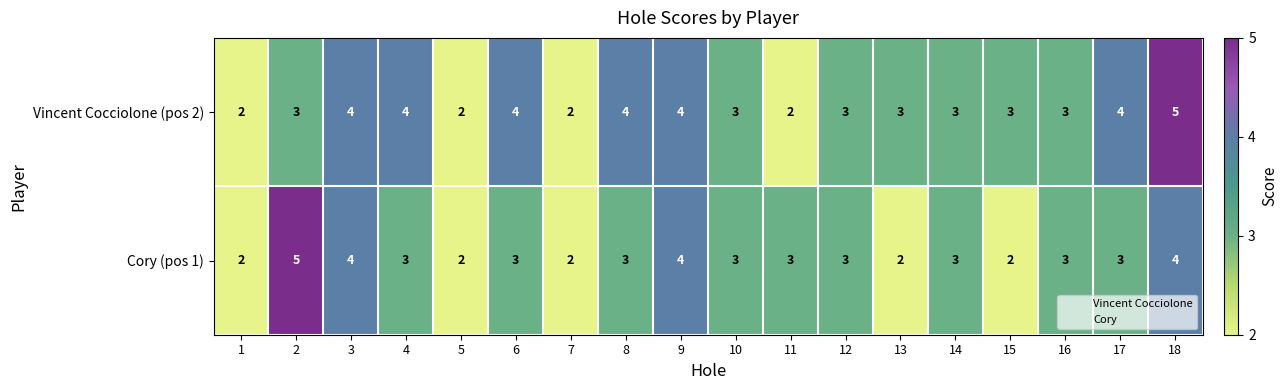

Rank the series at 8 from lowest to highest value.

Cory (pos 1), Vincent Cocciolone (pos 2)